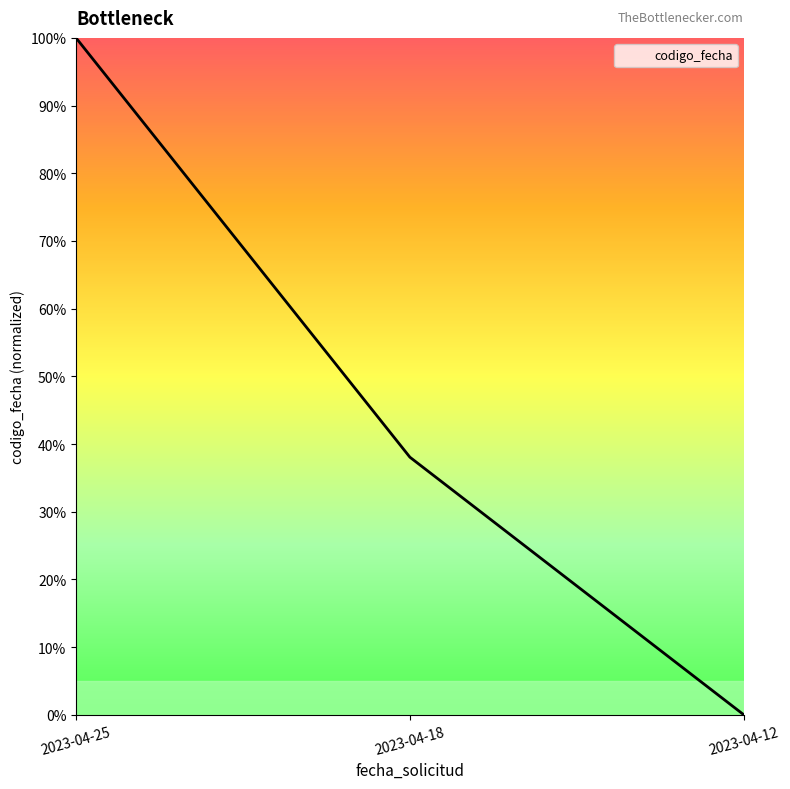

How many data points does each series have?

3